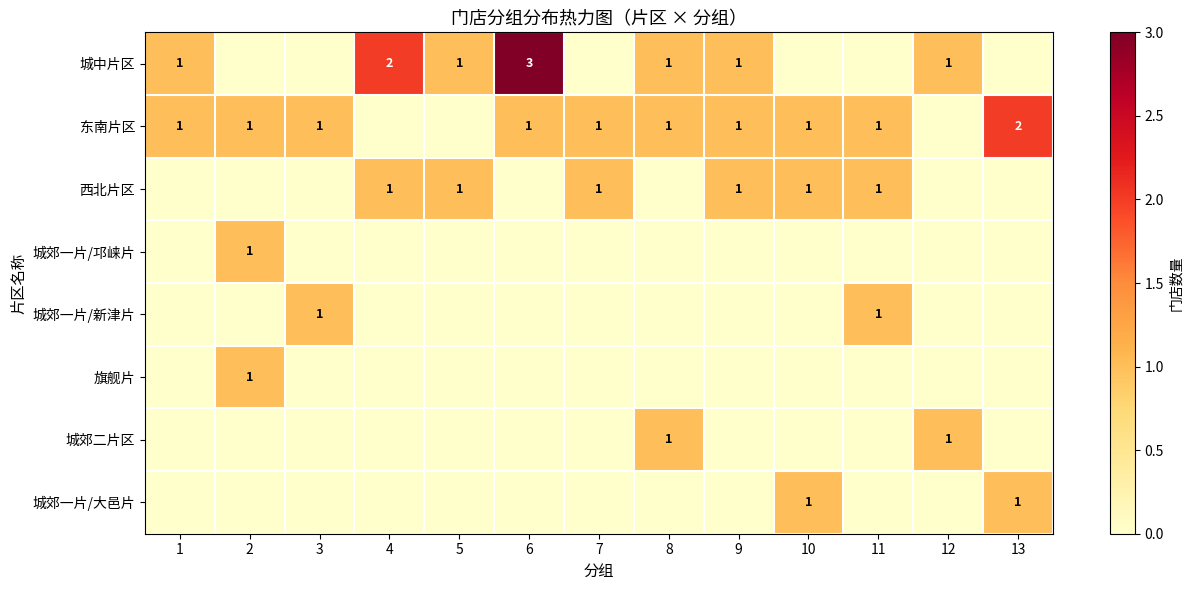

The value of 城中片区 at 5 is 1. True or false?

True